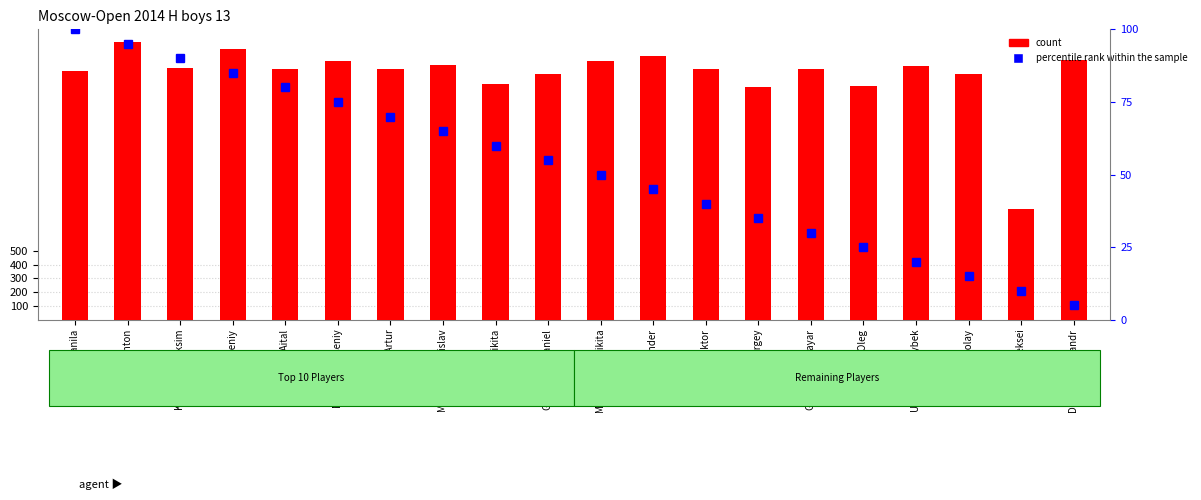

What is the total value across all series at Popov Oleg?

1717